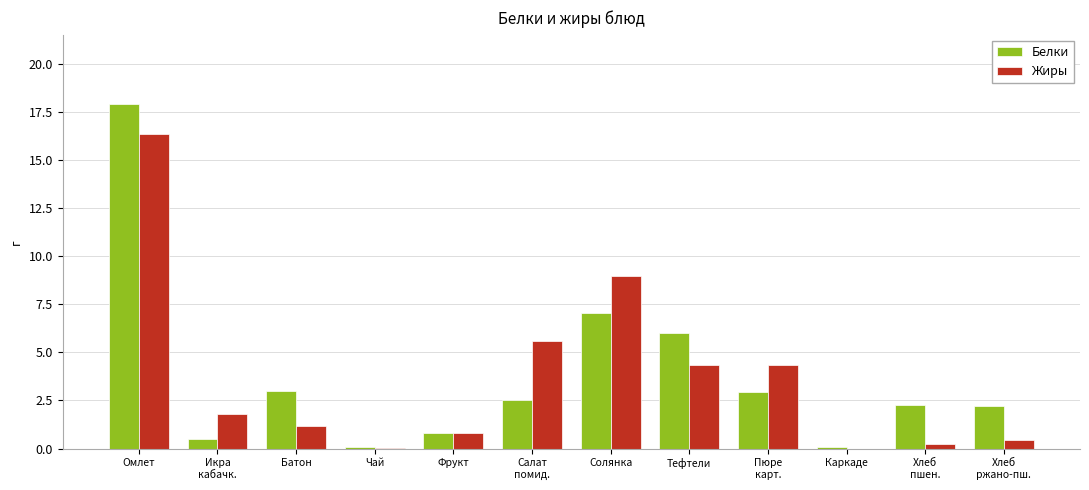

What is the total value across all series at Омлет?

34.3